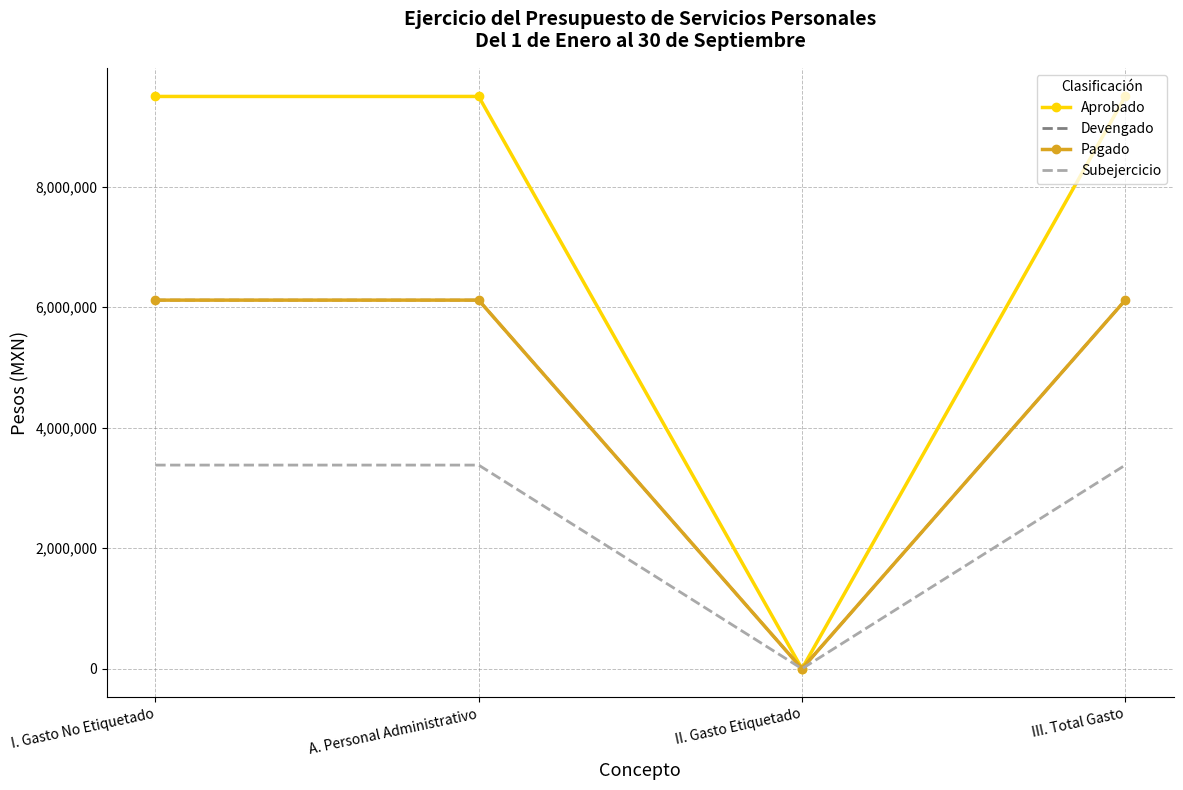

Rank the categories by Devengado value from lowest to highest.

II. Gasto Etiquetado, I. Gasto No Etiquetado, A. Personal Administrativo, III. Total Gasto